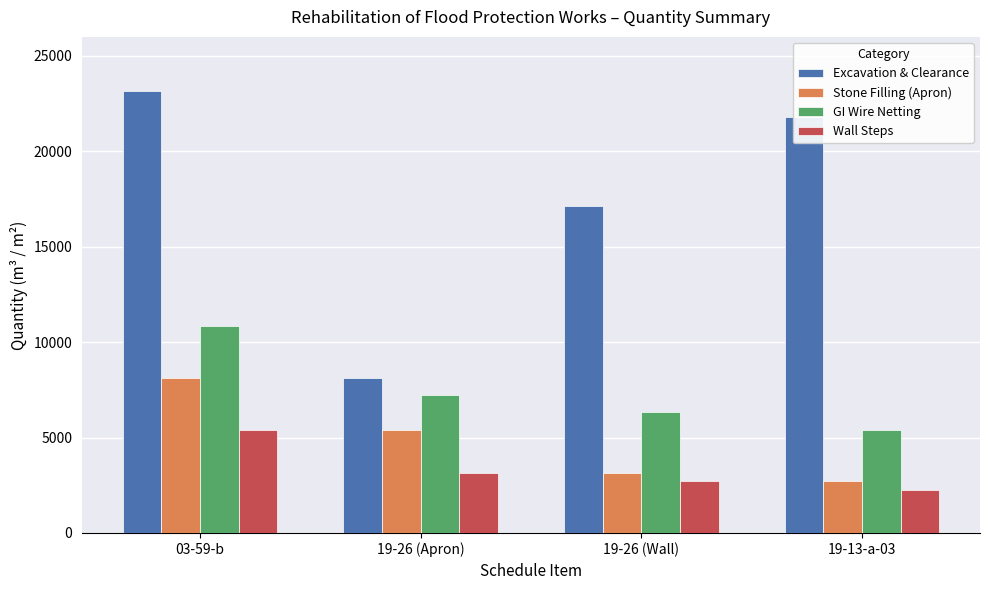

Which series changed the most between 19-26 (Apron) and 19-26 (Wall)?

Excavation & Clearance